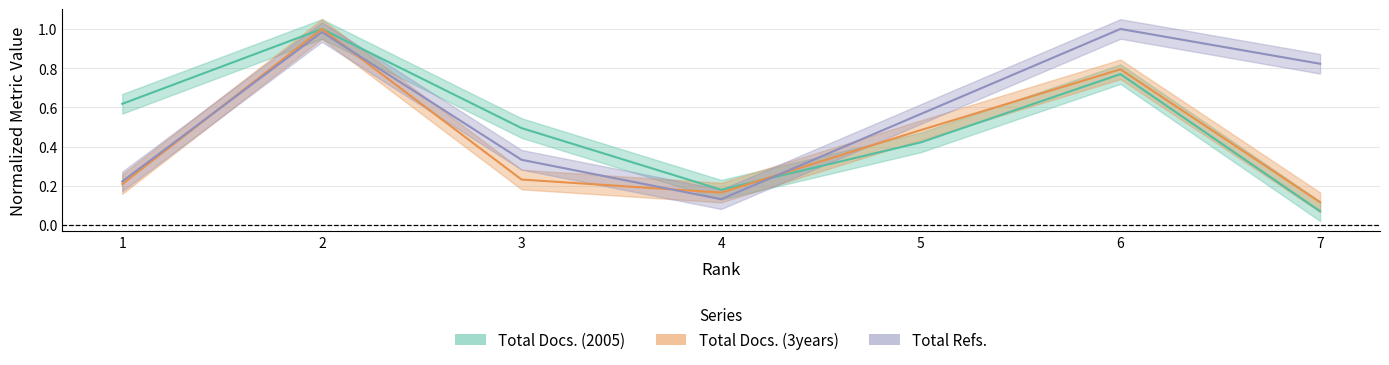

Count the Total Docs. (3years) values in the range 0 to 1.

7